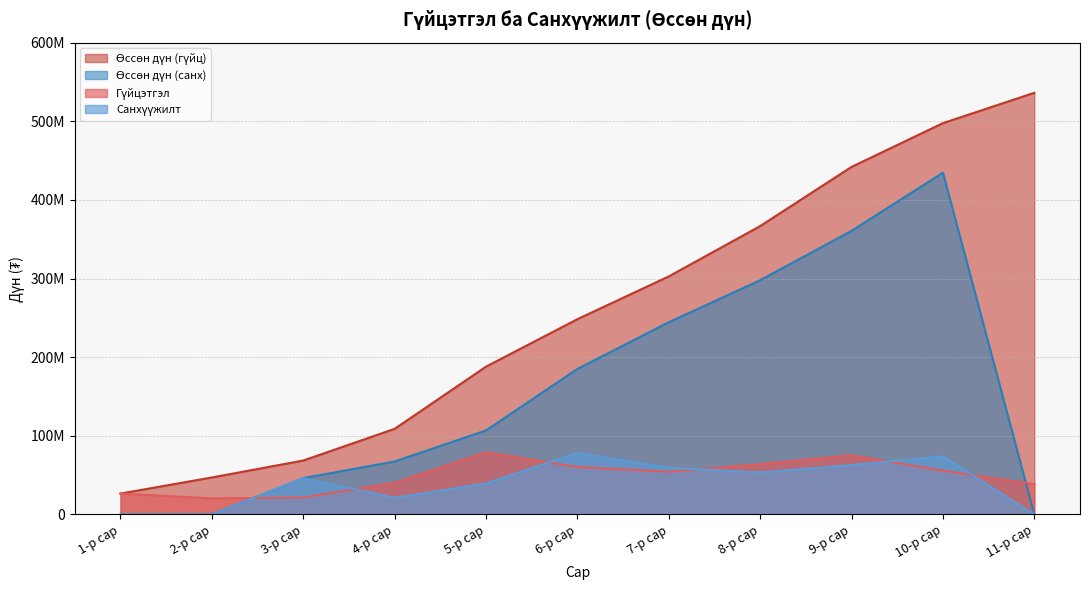

Reading left to right, what are all the values shown in this chart?

Гүйцэтгэл: 1-р сар=26565000	2-р сар=20468800	3-р сар=21568800	4-р сар=40267920	5-р сар=79094400	6-р сар=60394400	7-р сар=54399400	8-р сар=63965330	9-р сар=75285991	10-р сар=55646800	11-р сар=38566880
Өссөн дүн (гүйц): 1-р сар=26565000	2-р сар=47033800	3-р сар=68602600	4-р сар=108870520	5-р сар=187964920	6-р сар=248359320	7-р сар=302758720	8-р сар=366724050	9-р сар=442010041	10-р сар=497656841	11-р сар=536223721
Санхүүжилт: 1-р сар=0	2-р сар=0	3-р сар=46228248	4-р сар=21155024	5-р сар=39486762	6-р сар=78220560	7-р сар=59401760	8-р сар=53403460	9-р сар=62823970	10-р сар=73943311	11-р сар=0
Өссөн дүн (санх): 1-р сар=0	2-р сар=0	3-р сар=46228248	4-р сар=67383272	5-р сар=106870034	6-р сар=185090594	7-р сар=244492354	8-р сар=297895814	9-р сар=360719784	10-р сар=434663095	11-р сар=0